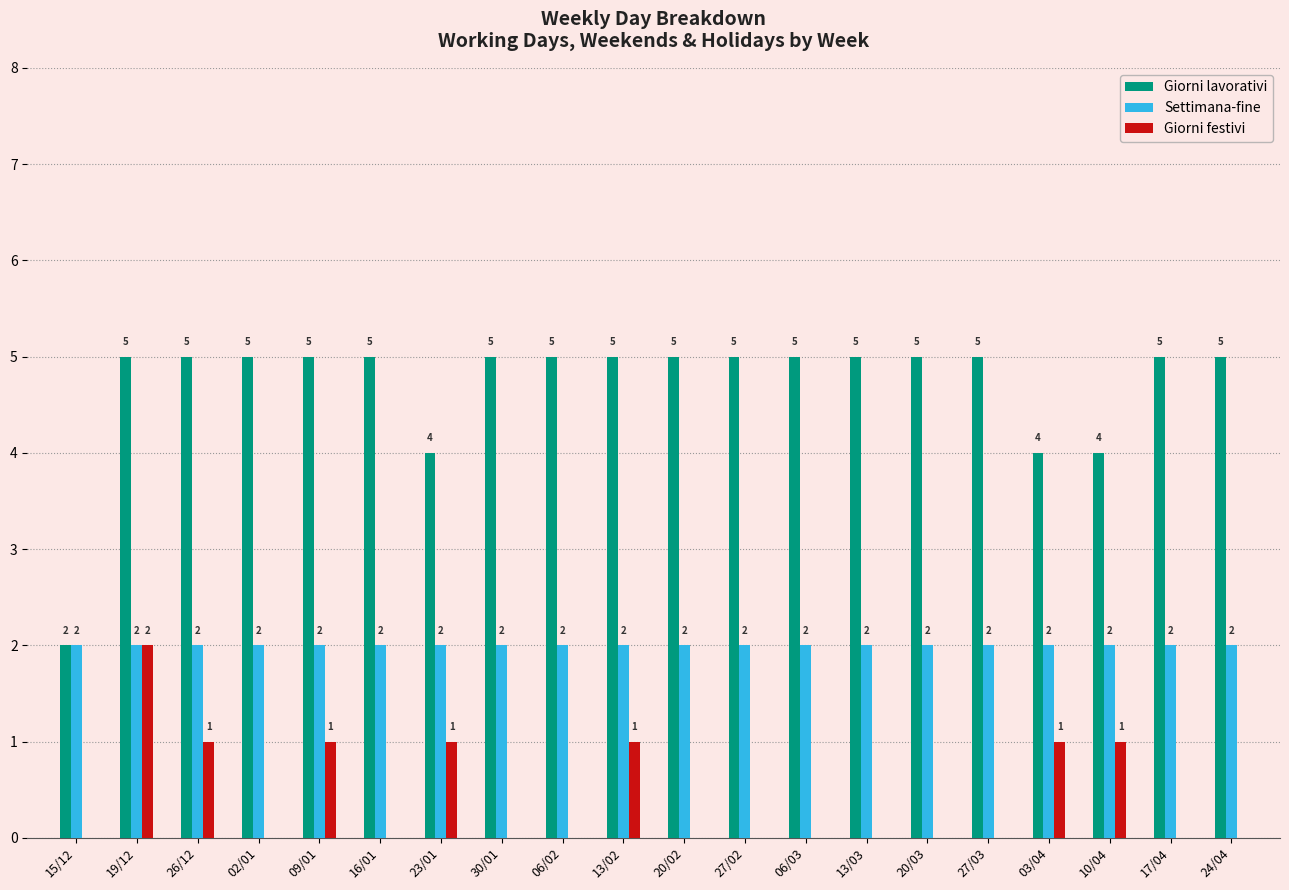

How many Giorni lavorativi values are between 5 and 6?

16